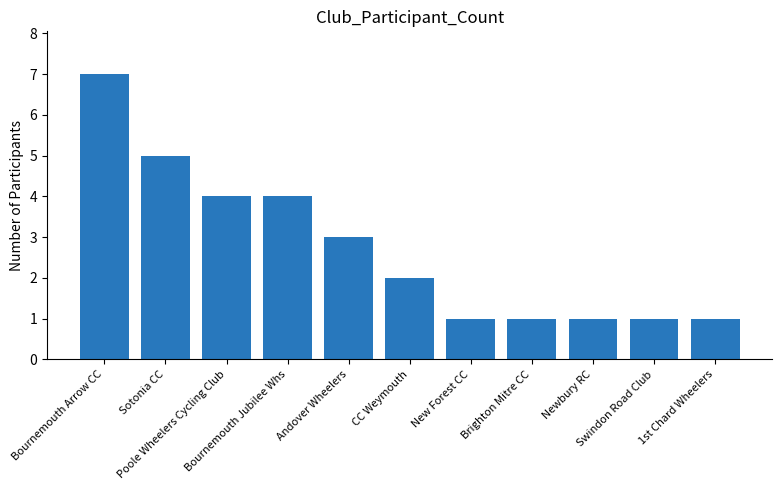

What is the approximate value at CC Weymouth?

2